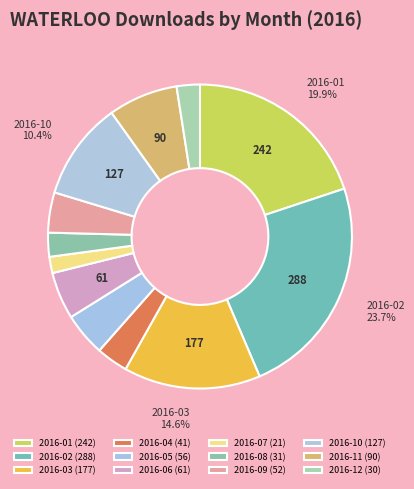

Is the sum of 2016-10 and 2016-07 greater than half?

No